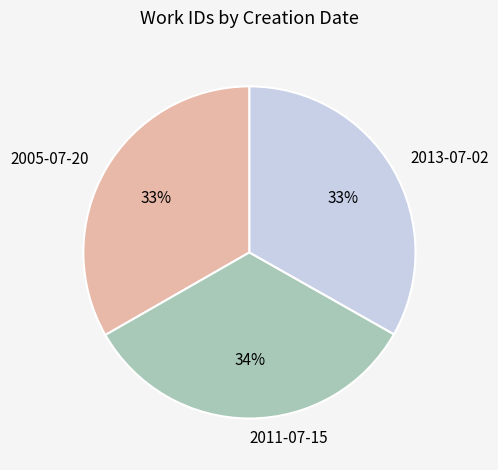

What percentage is the 2005-07-20 slice, to the nearest percent?

33%